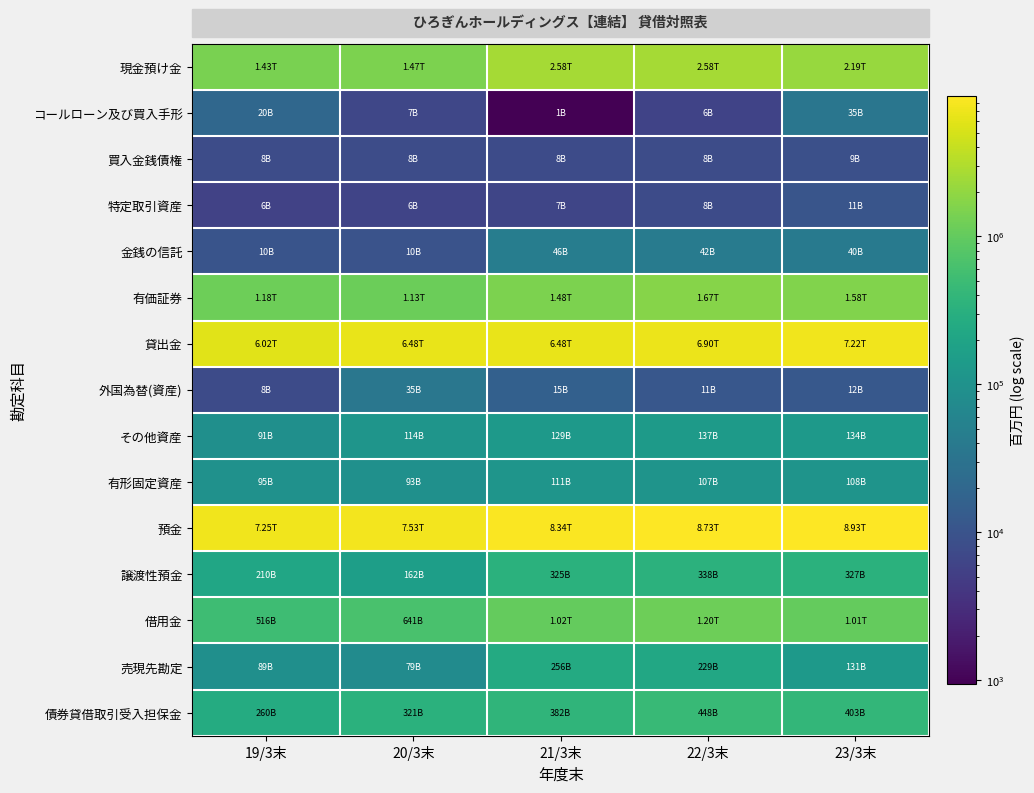

What is the difference between the highest and lowest values at 23/3末?

8916812